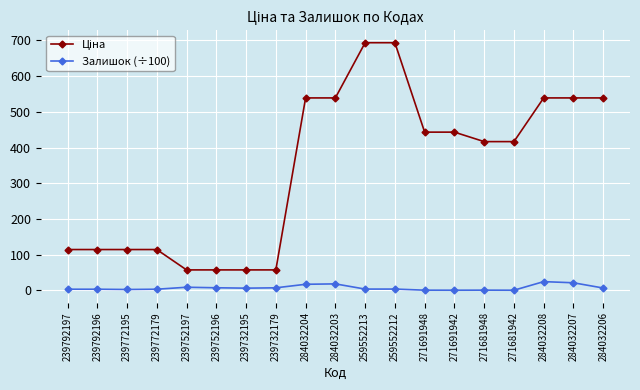

The value of Залишок (÷100) at 284032208 is 24.2. True or false?

True